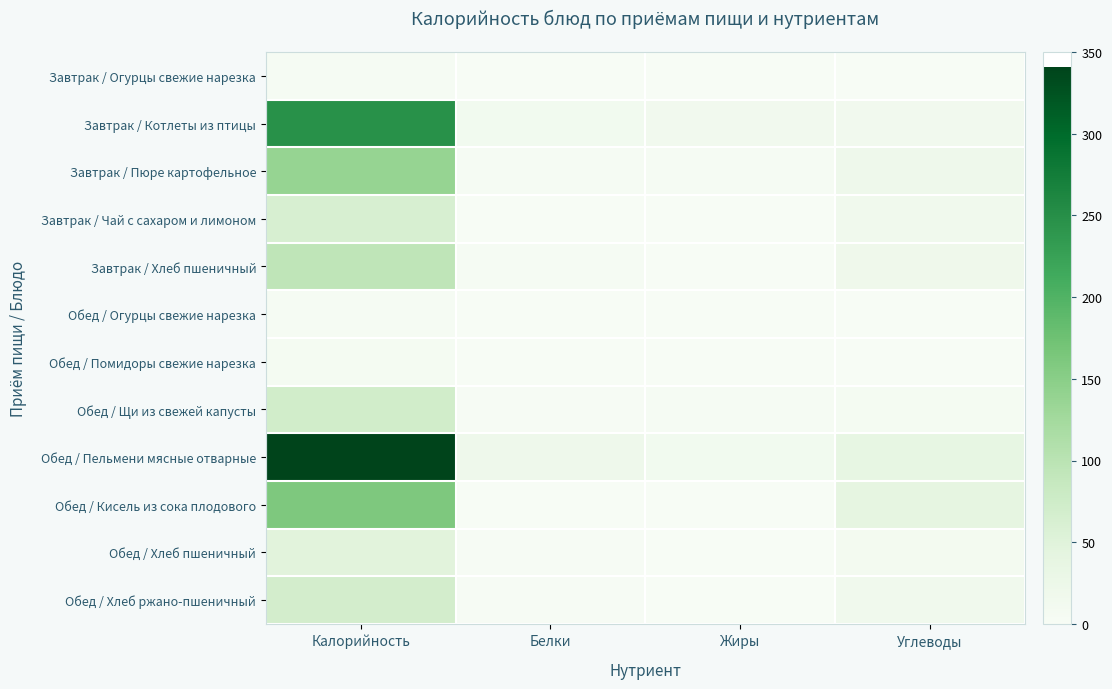

Rank the series at Белки from highest to lowest value.

Обед / Пельмени мясные отварные, Завтрак / Котлеты из птицы, Завтрак / Хлеб пшеничный, Завтрак / Пюре картофельное, Обед / Хлеб ржано-пшеничный, Обед / Хлеб пшеничный, Обед / Щи из свежей капусты, Обед / Помидоры свежие нарезка, Обед / Кисель из сока плодового, Завтрак / Огурцы свежие нарезка, Обед / Огурцы свежие нарезка, Завтрак / Чай с сахаром и лимоном